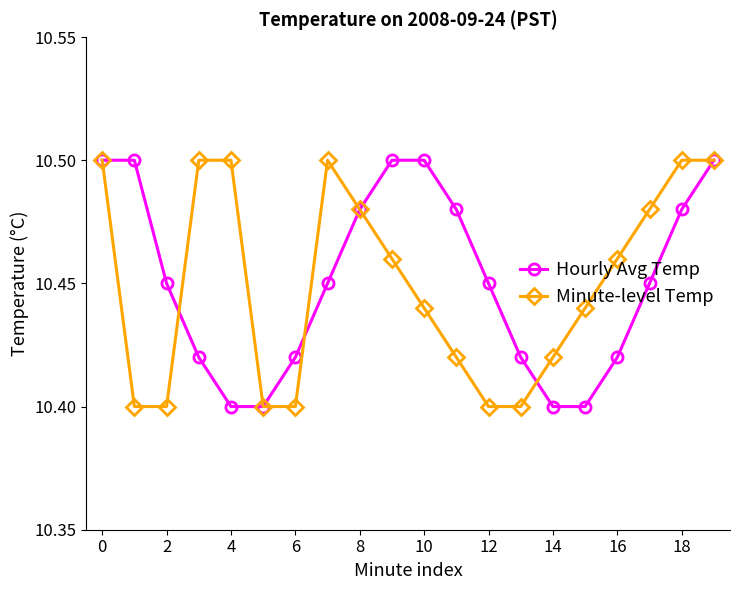

True or false: Minute-level Temp has more than 0 interior local peaks.

True